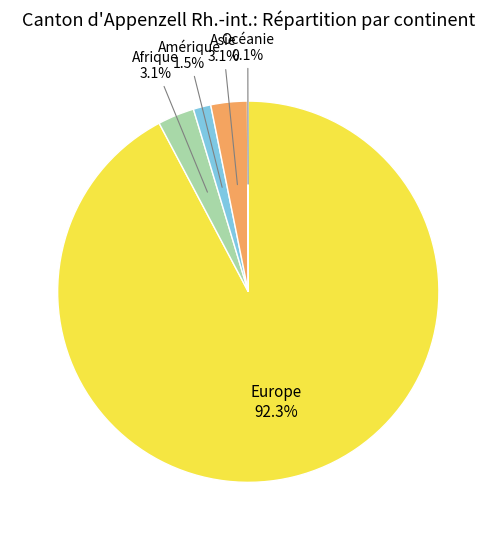

What percentage do Asie and Amérique together represent?

4.6%